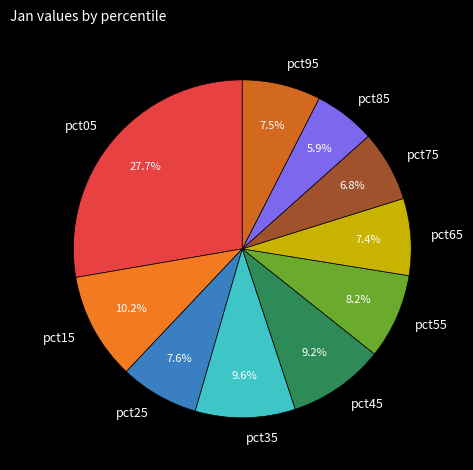

Which category has the biggest portion of the pie?

pct05